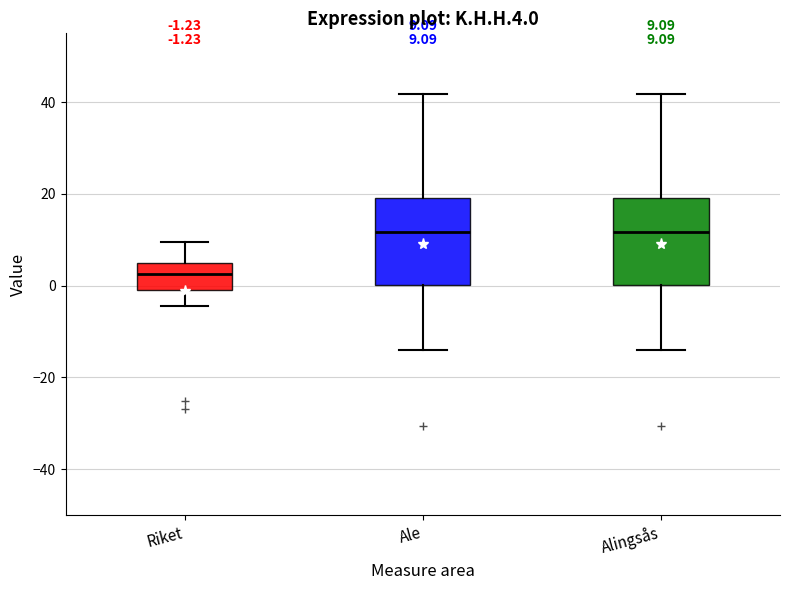

Which box's median line is the lowest?

Riket